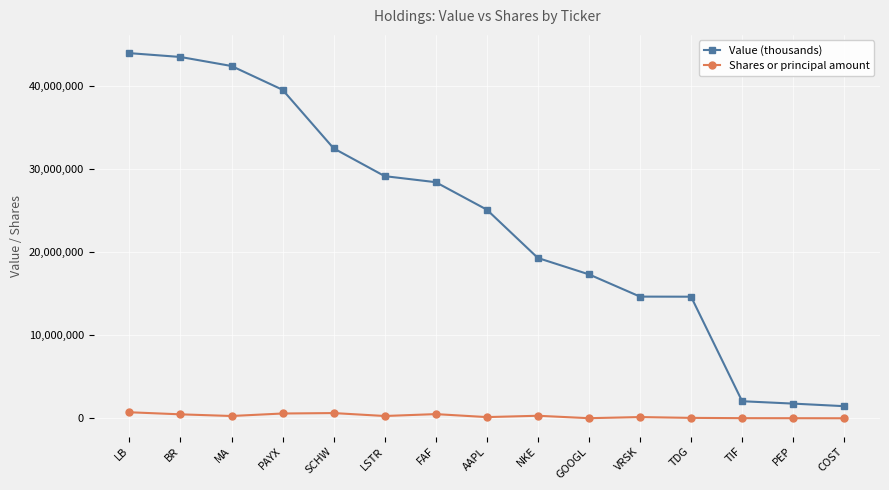

How many data points in Shares or principal amount are less than 280106?

7